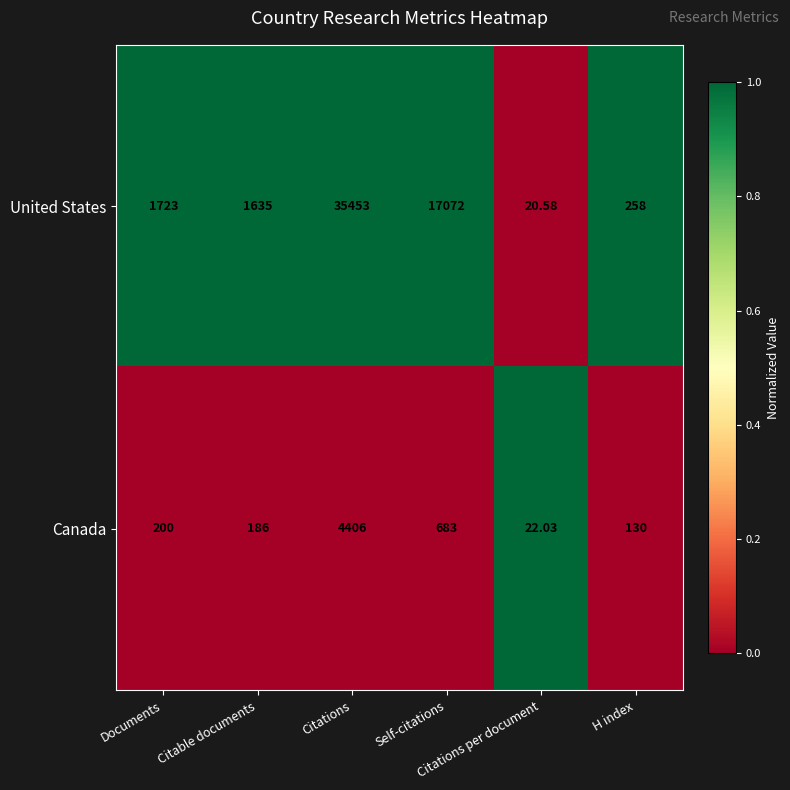

Which series has the widest spread of values?

United States